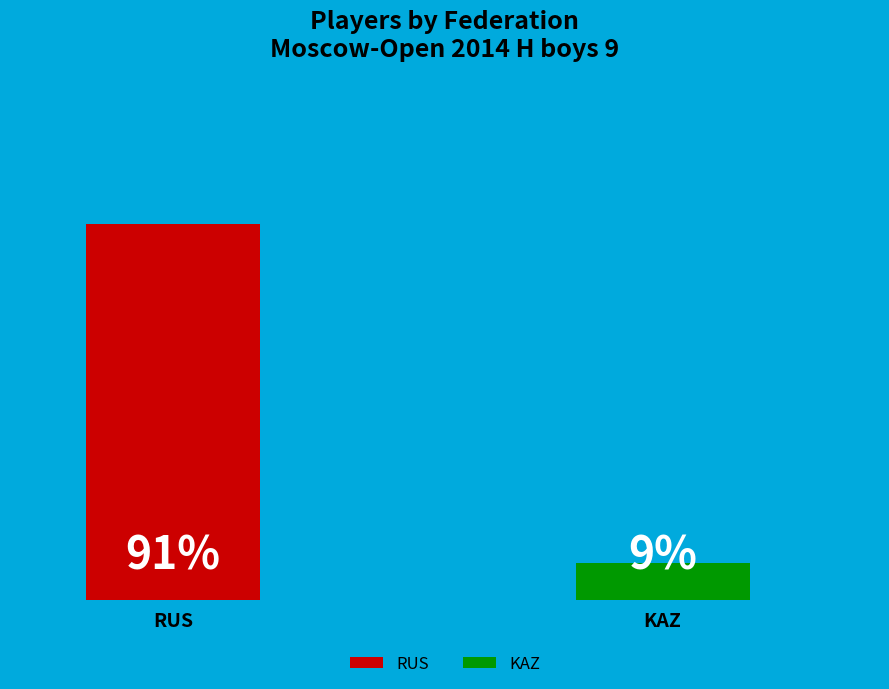

To the nearest percent, what is the difference between the KAZ and RUS slice percentages?

82%